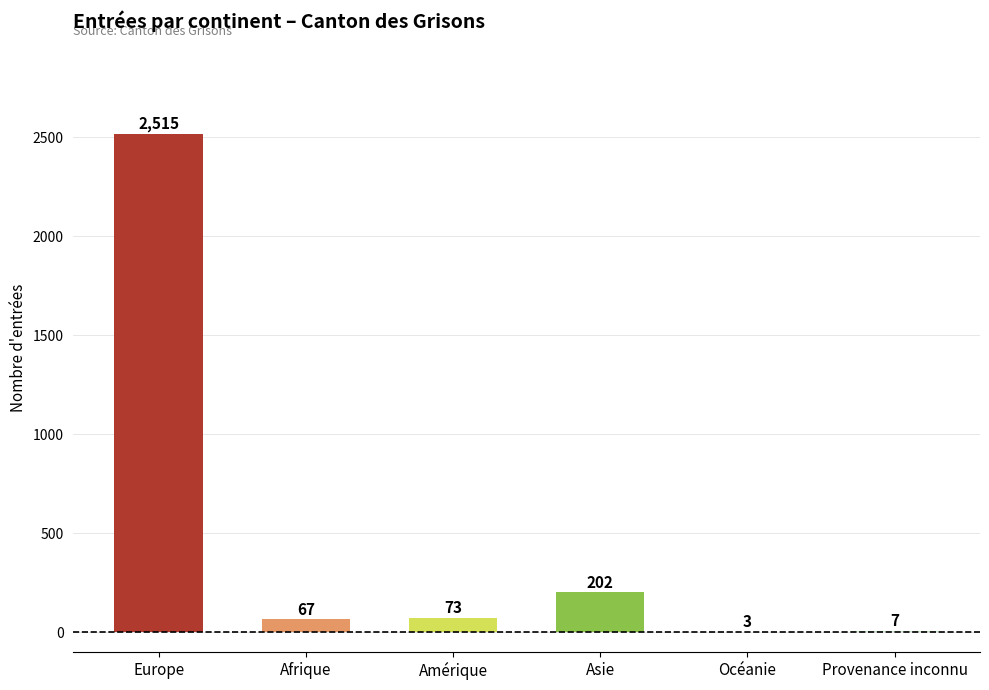

At which category does the chart reach its peak across all series?

Europe